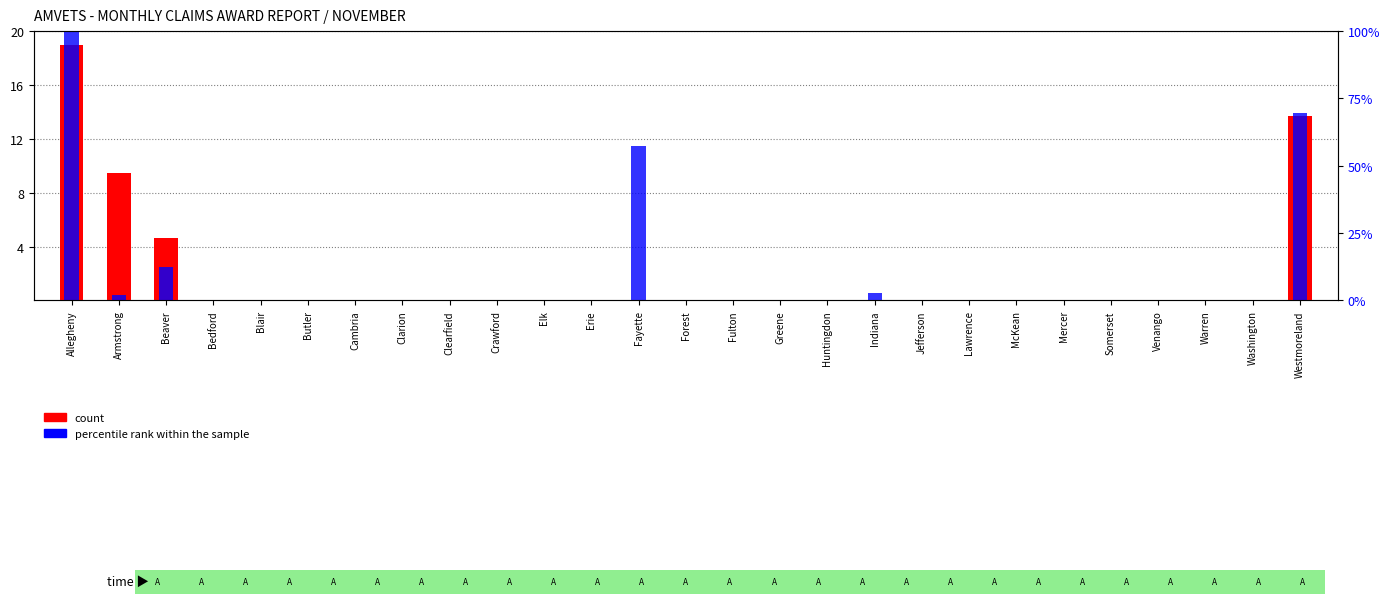

Reading right to left, transcribe all the data shown in this chart.

count: Westmoreland=13.7	Washington=0.0	Warren=0.0	Venango=0.0	Somerset=0.0	Mercer=0.0	McKean=0.0	Lawrence=0.0	Jefferson=0.0	Indiana=0.0	Huntingdon=0.0	Greene=0.0	Fulton=0.0	Forest=0.0	Fayette=0.0	Erie=0.0	Elk=0.0	Crawford=0.0	Clearfield=0.0	Clarion=0.0	Cambria=0.0	Butler=0.0	Blair=0.0	Bedford=0.0	Beaver=4.7	Armstrong=9.5	Allegheny=19.0
percentile rank within the sample: Westmoreland=13.9	Washington=0.0	Warren=0.0	Venango=0.0	Somerset=0.0	Mercer=0.0	McKean=0.0	Lawrence=0.0	Jefferson=0.0	Indiana=0.6	Huntingdon=0.0	Greene=0.0	Fulton=0.0	Forest=0.0	Fayette=11.4	Erie=0.0	Elk=0.0	Crawford=0.0	Clearfield=0.0	Clarion=0.0	Cambria=0.0	Butler=0.0	Blair=0.0	Bedford=0.0	Beaver=2.5	Armstrong=0.4	Allegheny=20.0